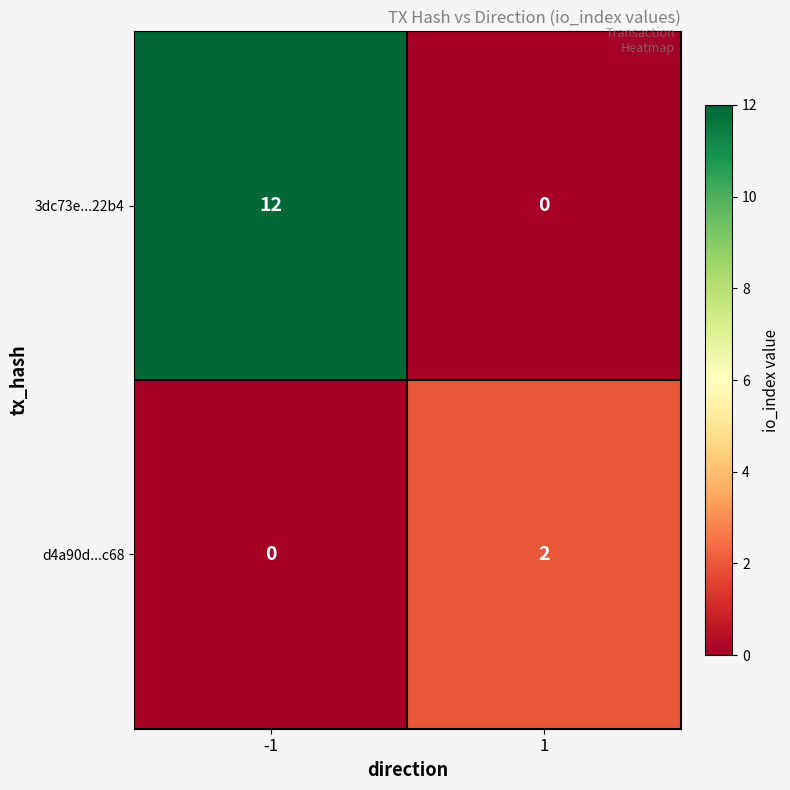

How many data points does each series have?

2